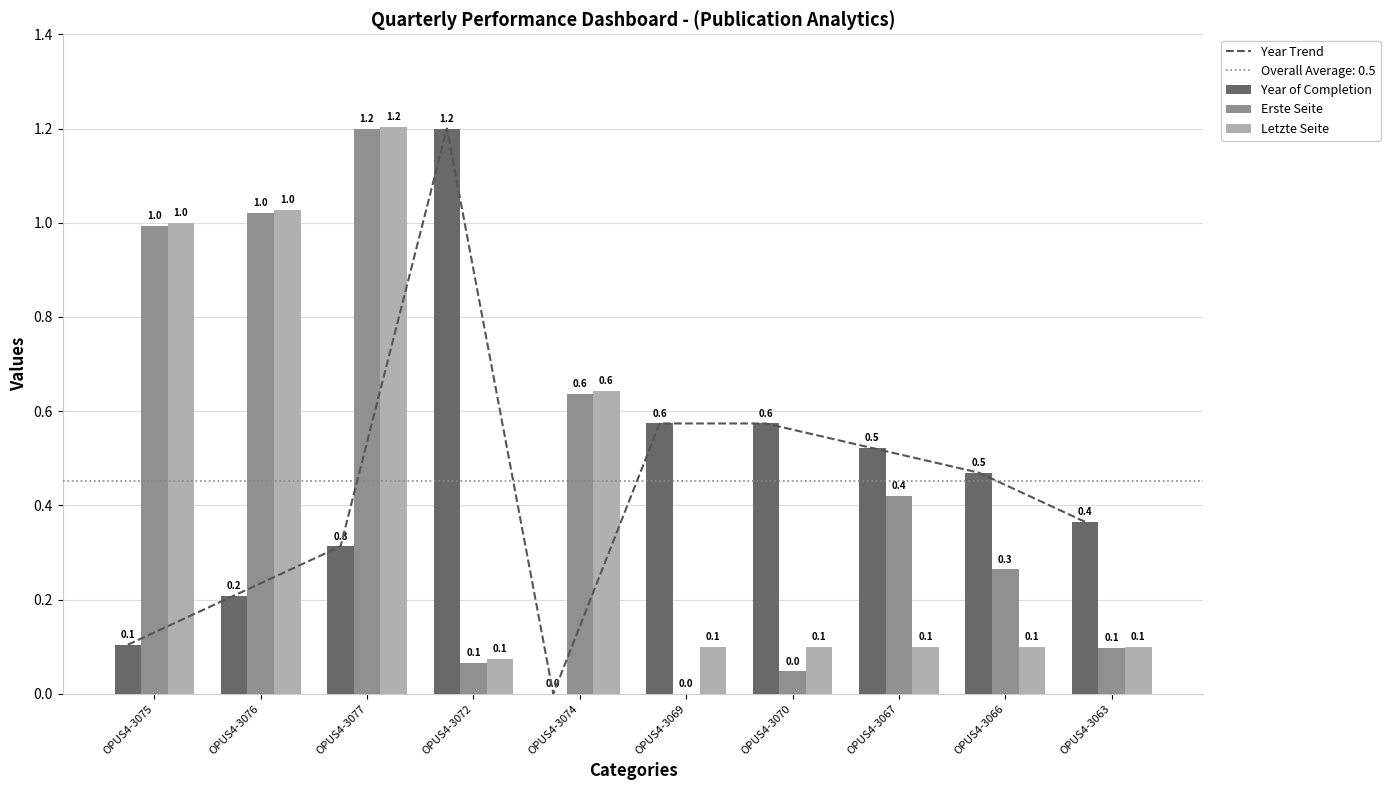

What is the label of the 10th bar from the right?

OPUS4-3075